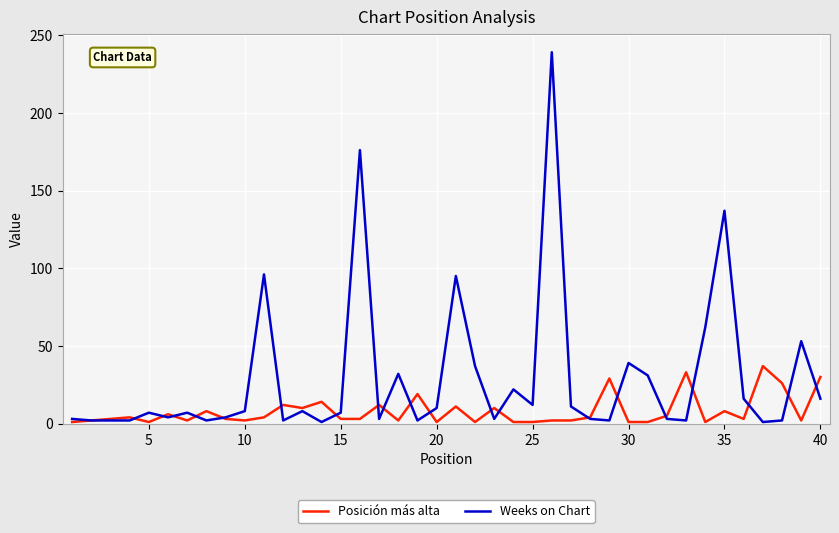

What is the greatest value displayed?

239